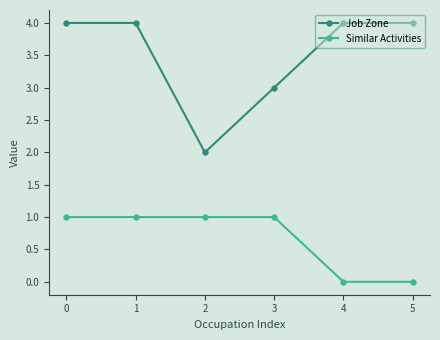

What is the difference between the Similar Activities values at 0 and 5?

1